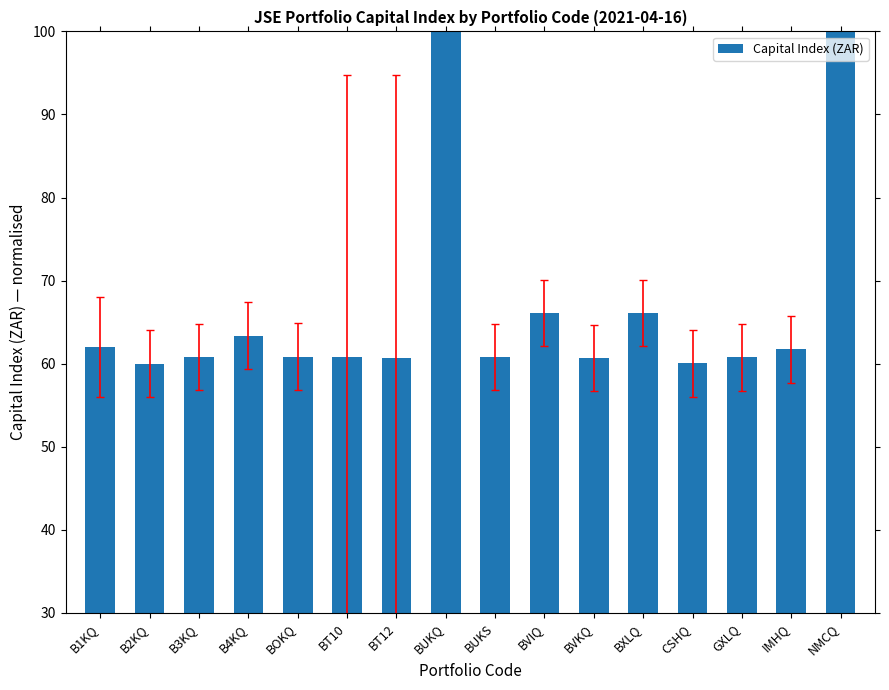

The value at BVKQ is 43.6. True or false?

False